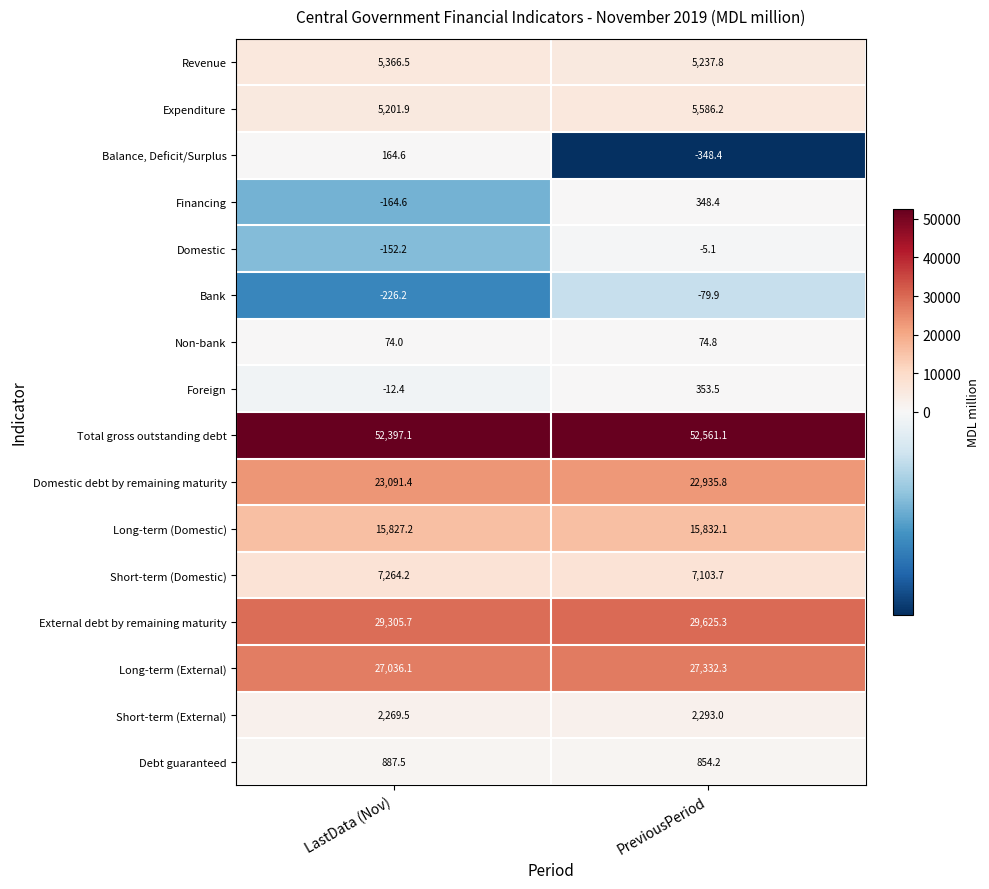

What is the total value across all series at LastData (Nov)?

168330.3